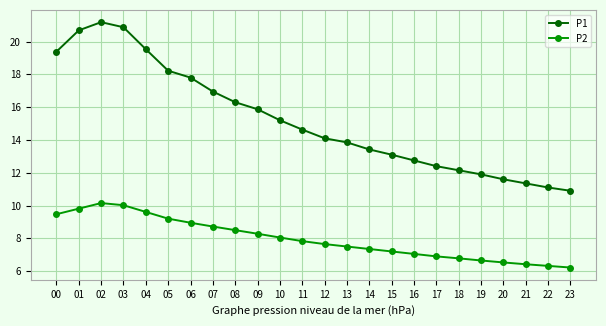

Count the number of data series in this chart.

2